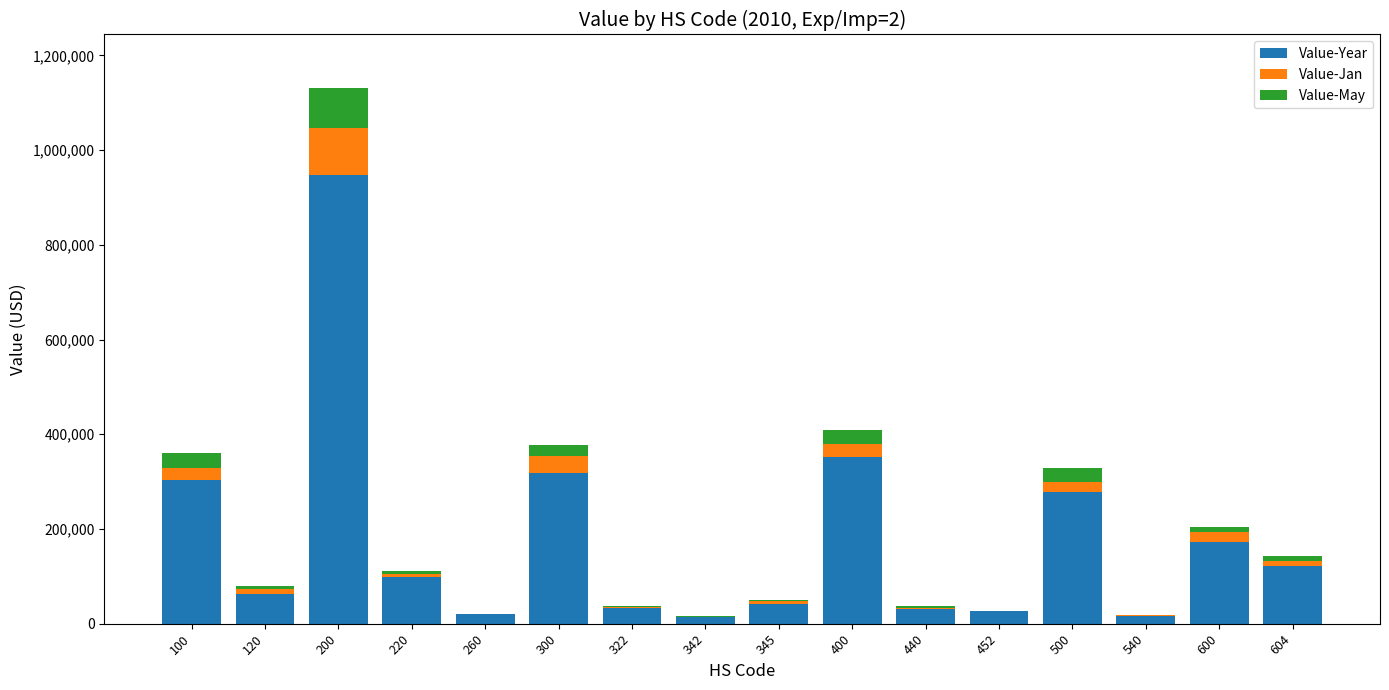

At which category is the sum across all series the highest?

200